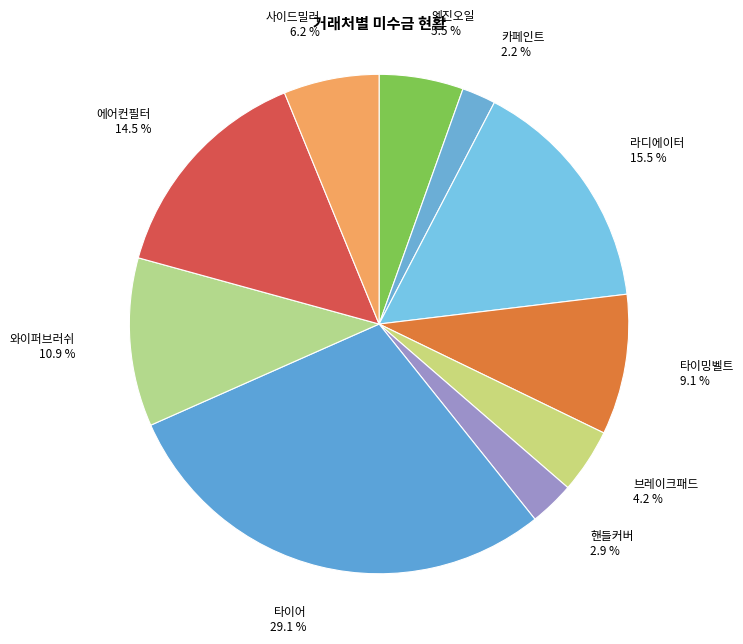

The 카페인트 slice represents 2% of the pie. True or false?

True